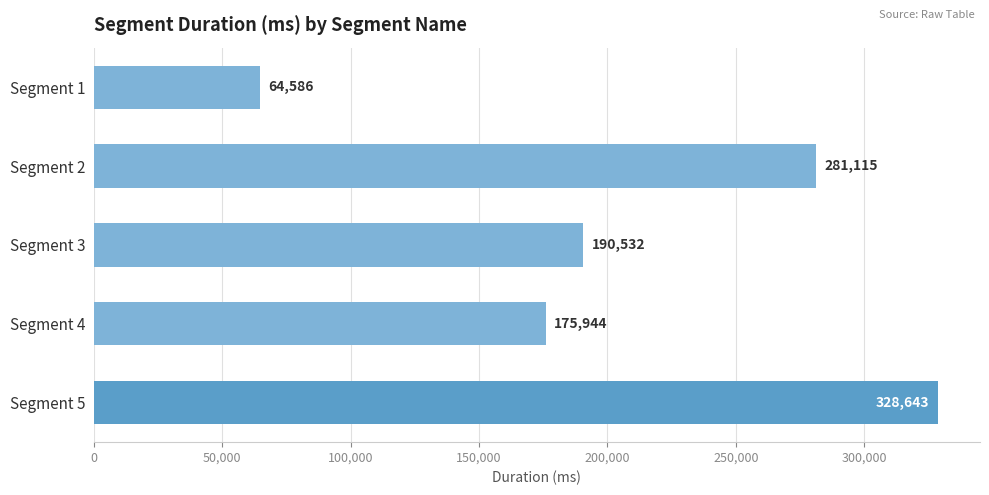

What is the minimum value shown in the chart?

64586